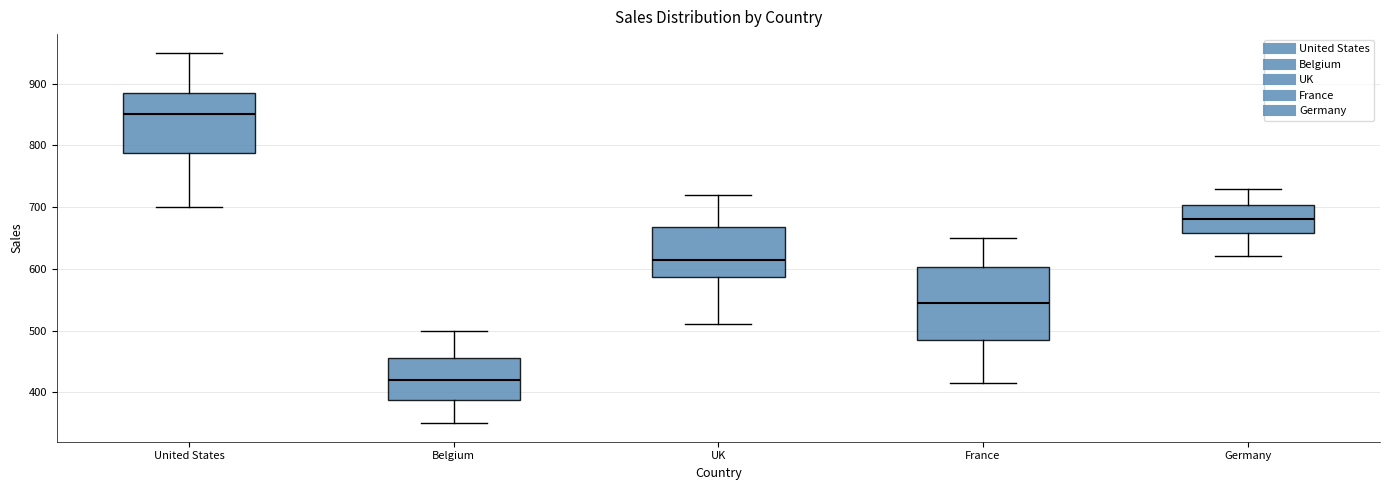

Reading left to right, read every box against the y-axis: the position of its median line, the range the box covers, and the ends of its whiskers. The values are not printed on the chart, so give them approximately, as read against the axis.

United States: median 850, box 790 to 890, whiskers 700 to 950
Belgium: median 420, box 390 to 460, whiskers 350 to 500
UK: median 620, box 590 to 670, whiskers 510 to 720
France: median 550, box 490 to 600, whiskers 420 to 650
Germany: median 680, box 660 to 700, whiskers 620 to 730